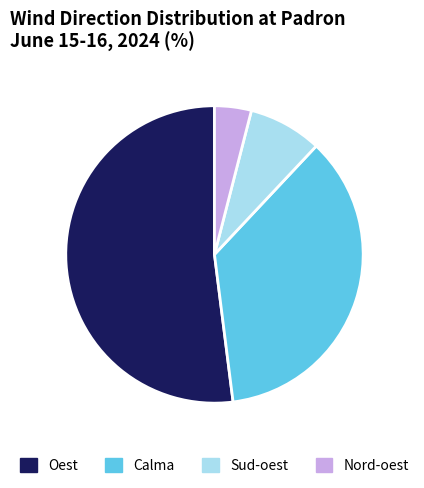

Combined, do Nord-oest and Sud-oest account for over 50%?

No